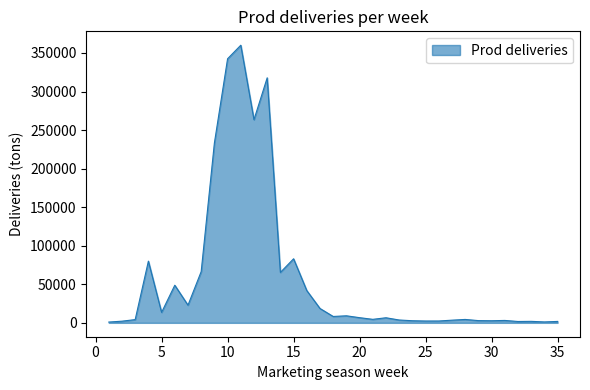

What is the maximum value shown in the chart?

360027